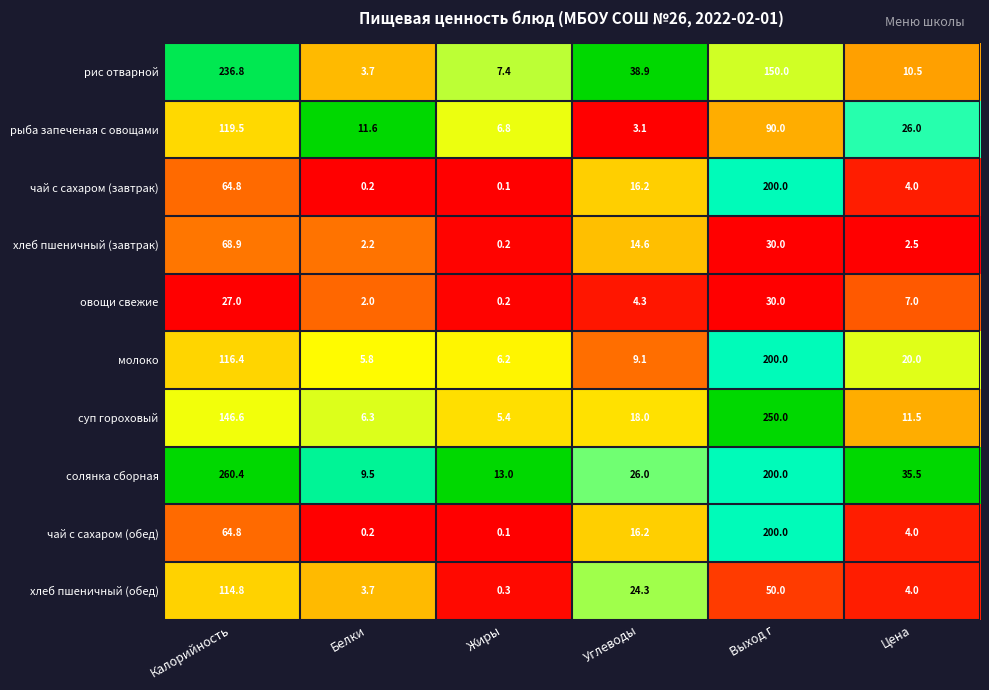

At which label does молоко first exceed 20?

Калорийность